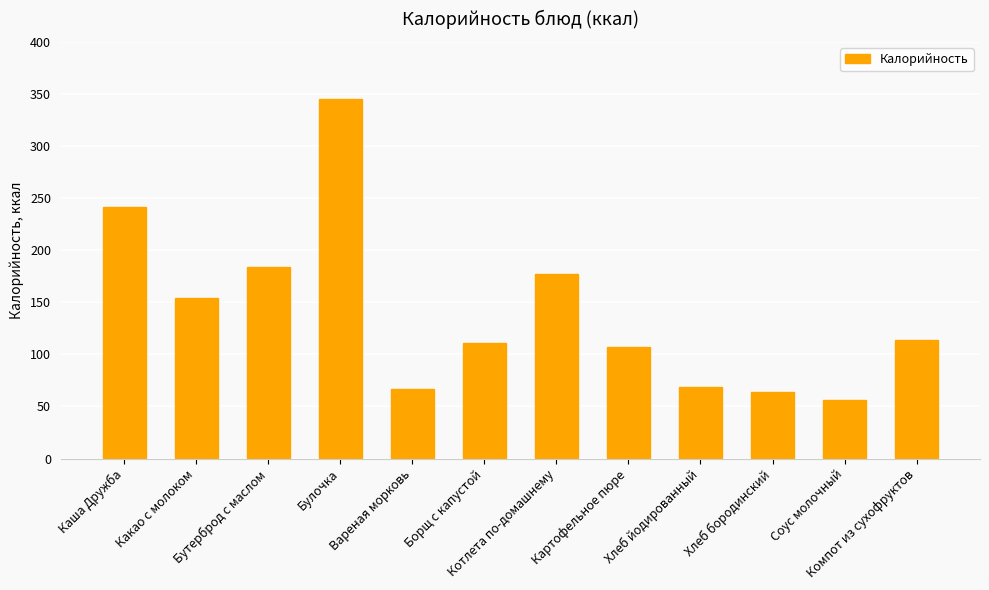

Reading left to right, list all the values displayed in this chart.

Каша Дружба=241.1	Какао с молоком=154.2	Бутерброд с маслом=183.6	Булочка=345.0	Вареная морковь=66.4	Борщ с капустой=111.1	Котлета по-домашнему=176.8	Картофельное пюре=107.0	Хлеб йодированный=68.6	Хлеб бородинский=63.6	Соус молочный=56.2	Компот из сухофруктов=113.8